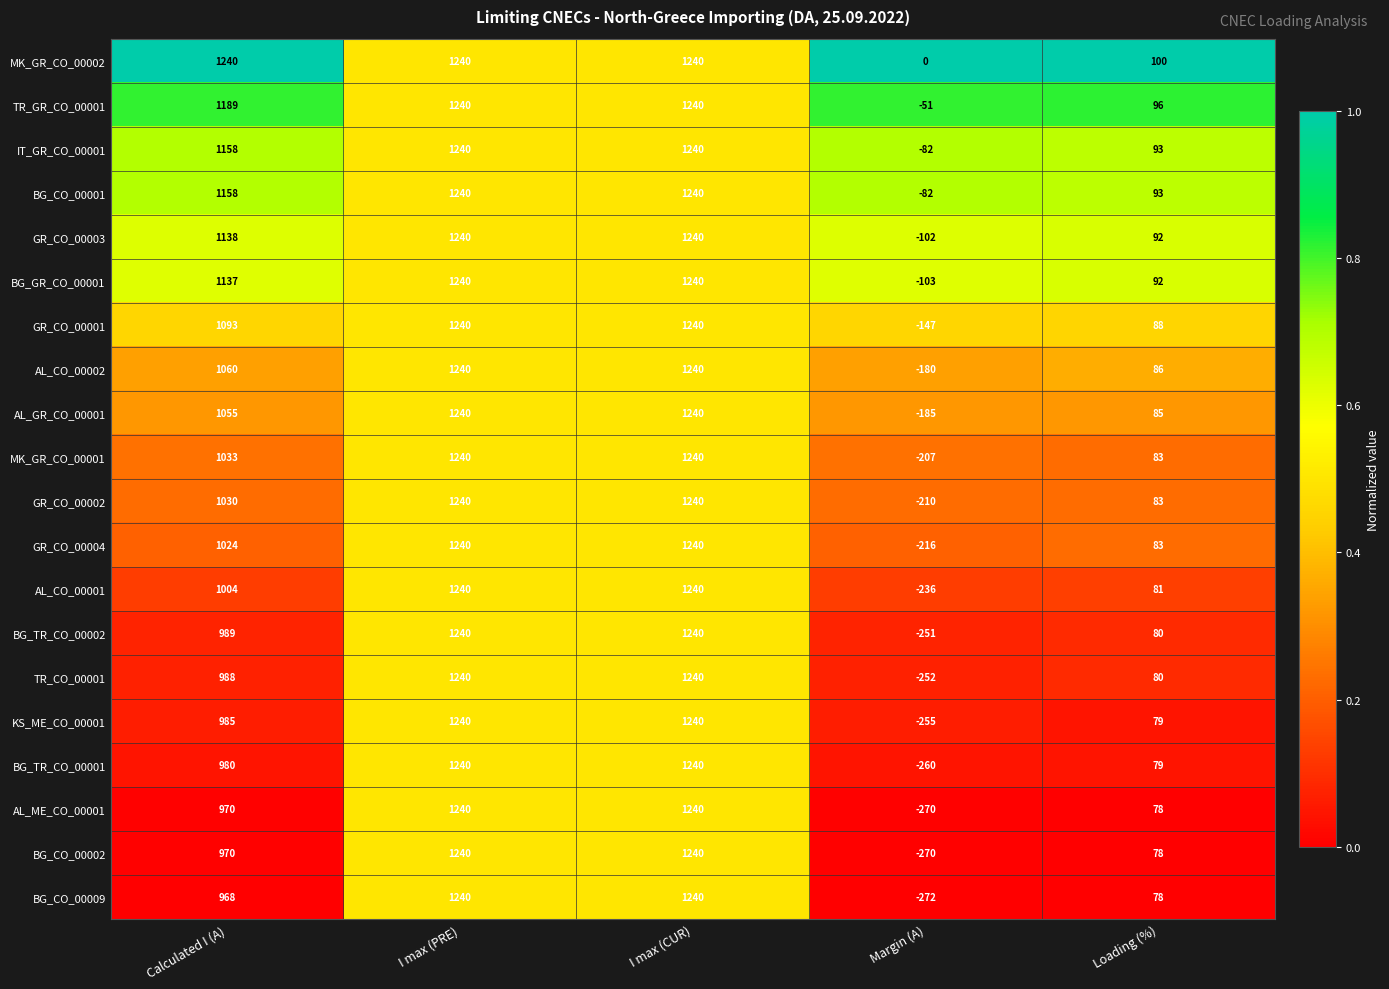

Which series has the largest range (max minus min)?

BG_CO_00009